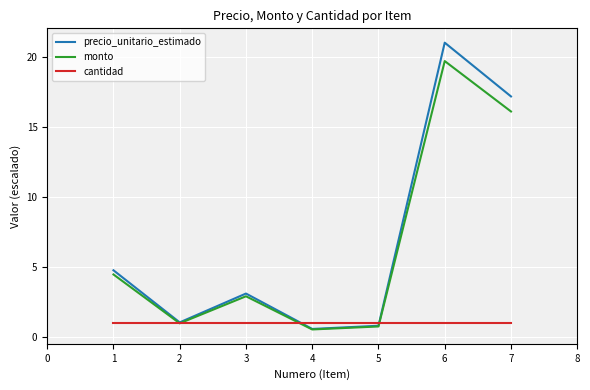

Where does the precio_unitario_estimado series first go above 3?

1